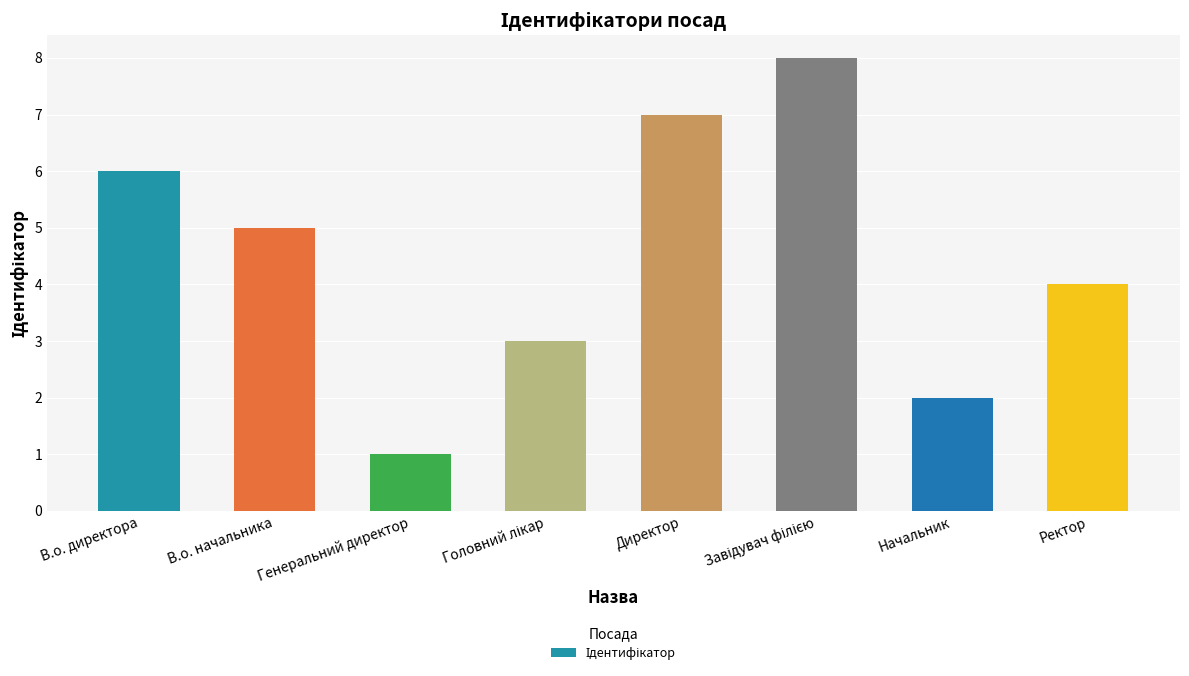

Is it true that the value at В.о. директора is 4?

False